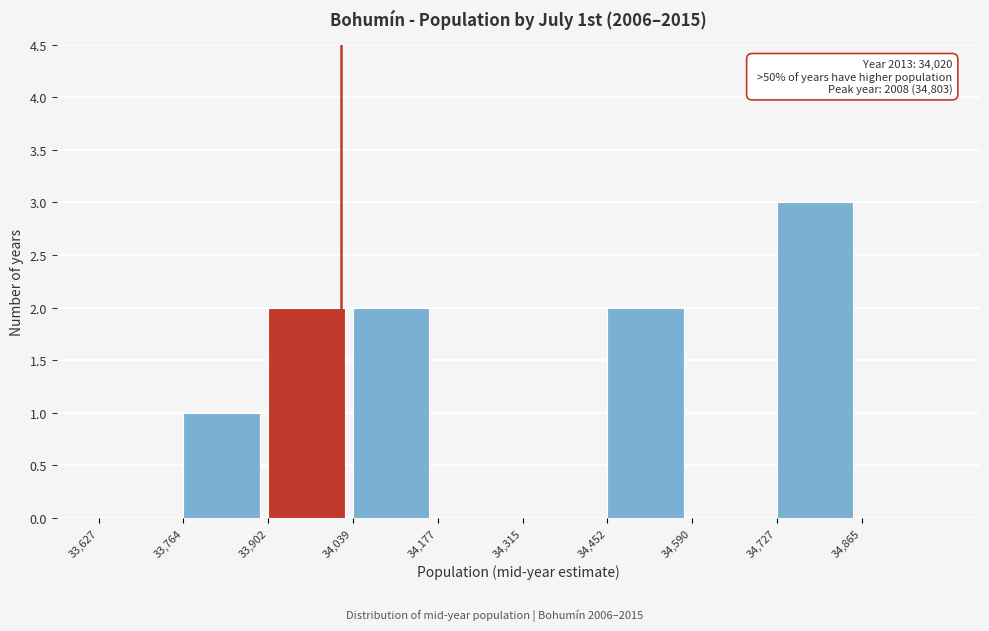

Which range on the x-axis has the tallest bar?

34720 to 34860